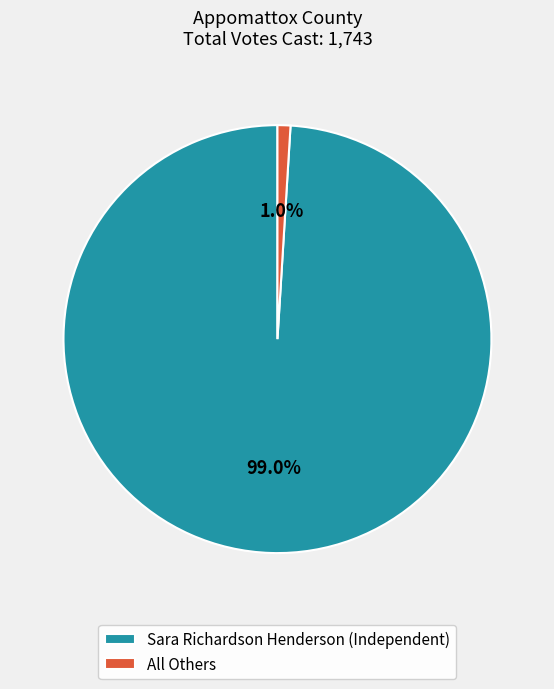

Between All Others and Sara Richardson Henderson (Independent), which is larger?

Sara Richardson Henderson (Independent)